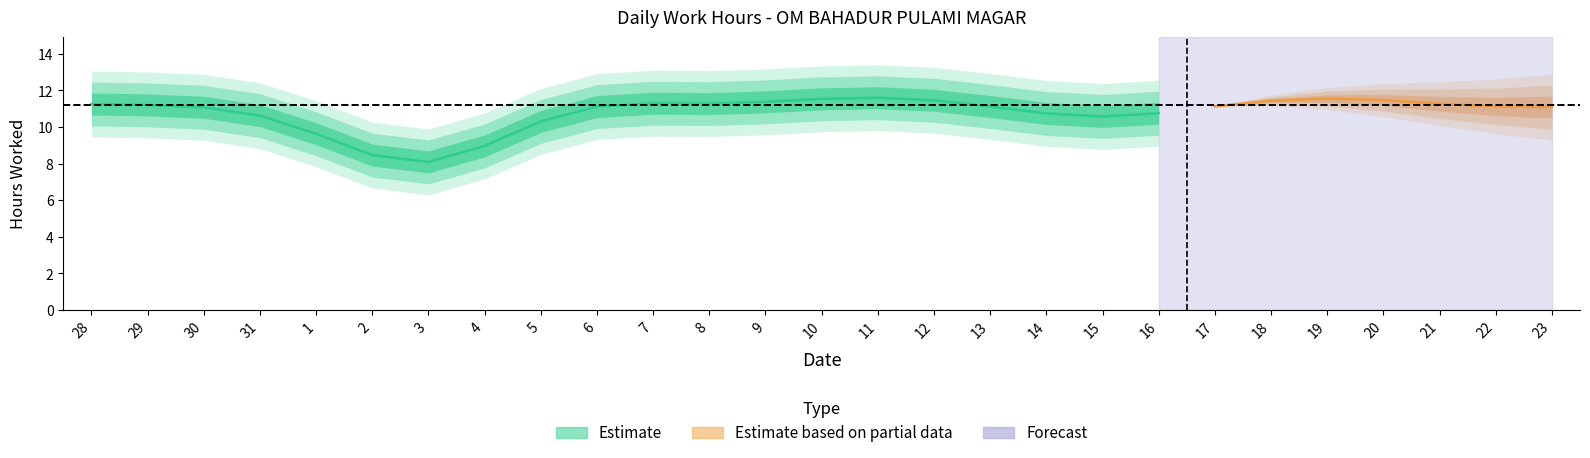

What position from the right is 23?

1